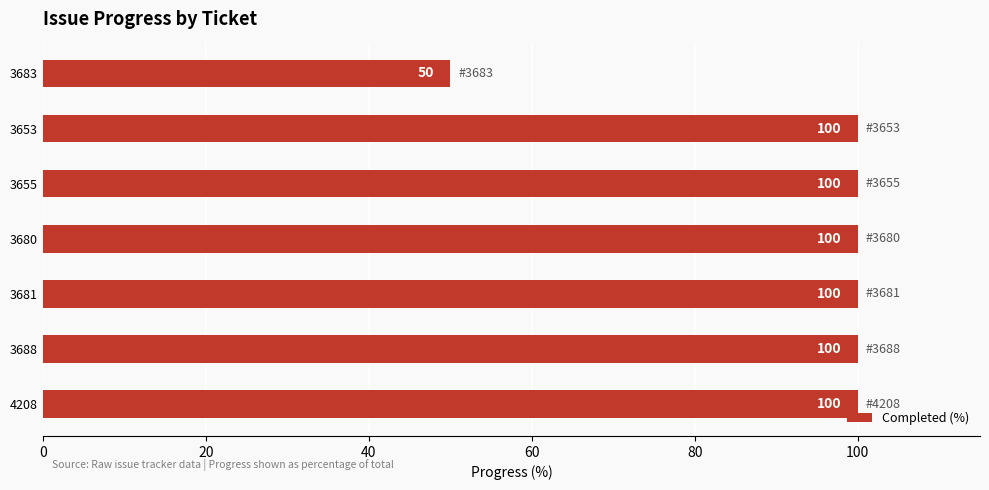

What is the difference between the values at 3683 and 4208?

50